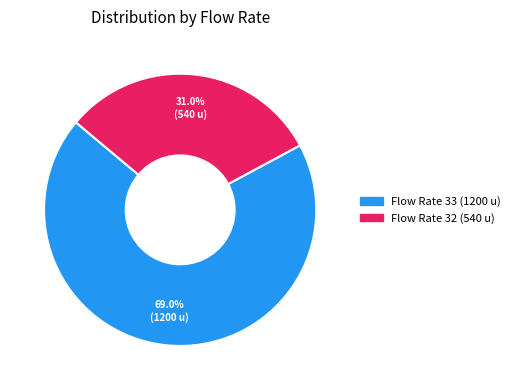

To the nearest percent, what is the average slice percentage?

50%